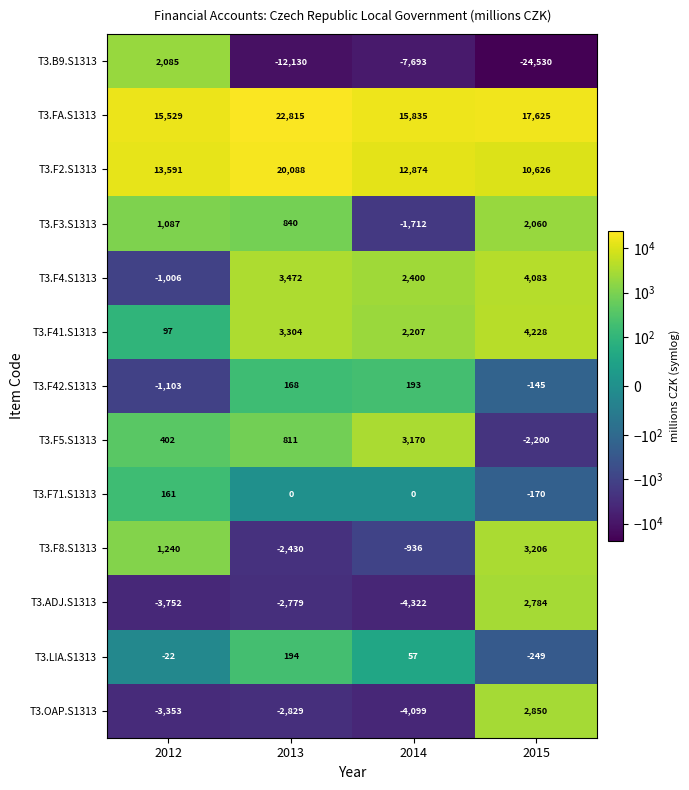

True or false: T3.F3.S1313 has a value of -587 at 2014.

False